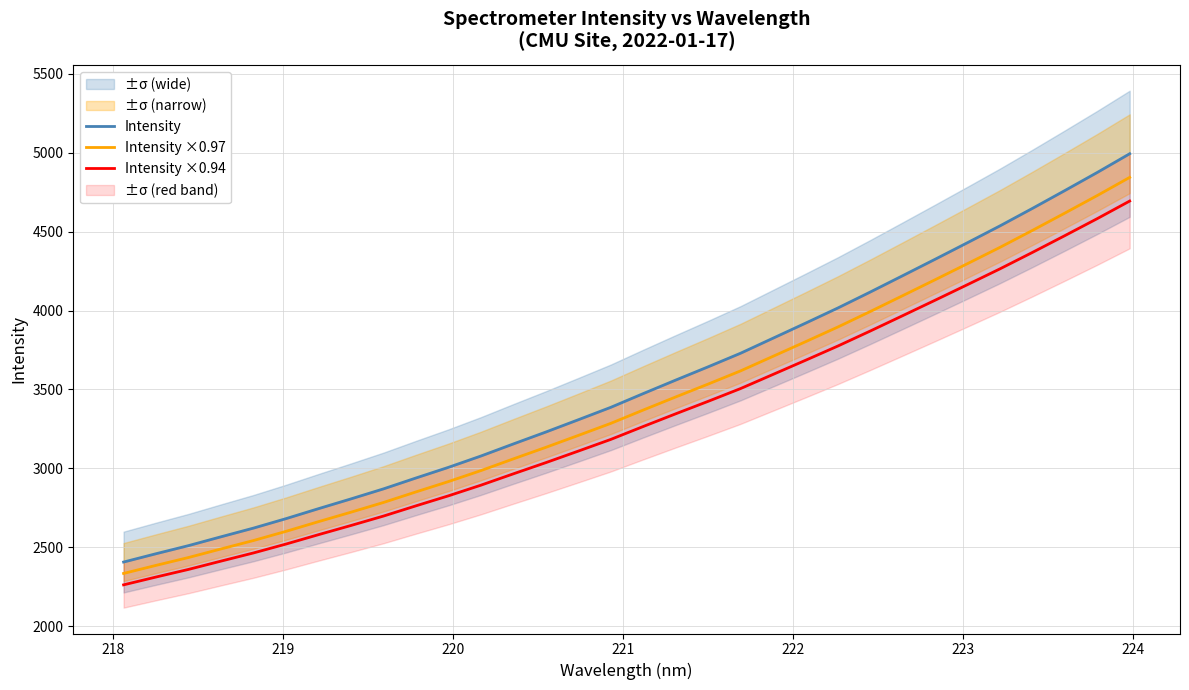

Is this an area chart (filled region under the line)?

No